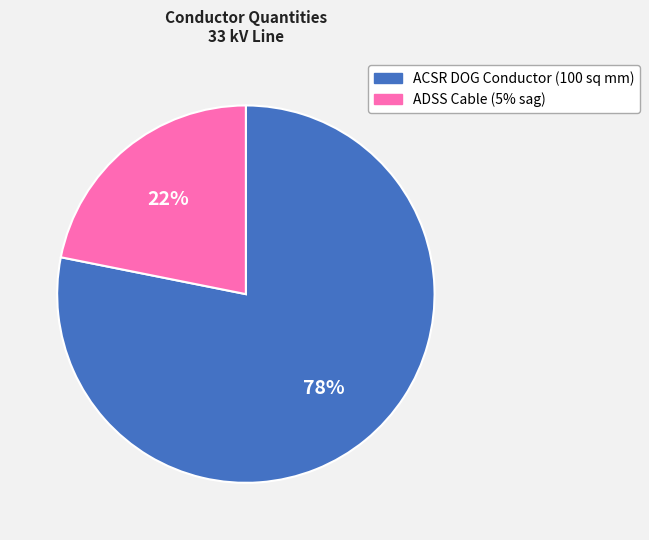

True or false: ACSR DOG Conductor (100 sq mm) accounts for 67% of the total.

False